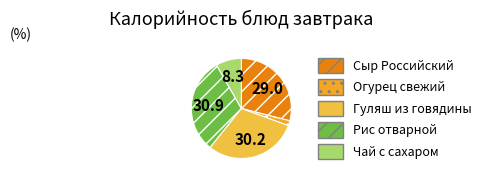

What percentage do Рис отварной and Сыр Российский together represent?

59.9%